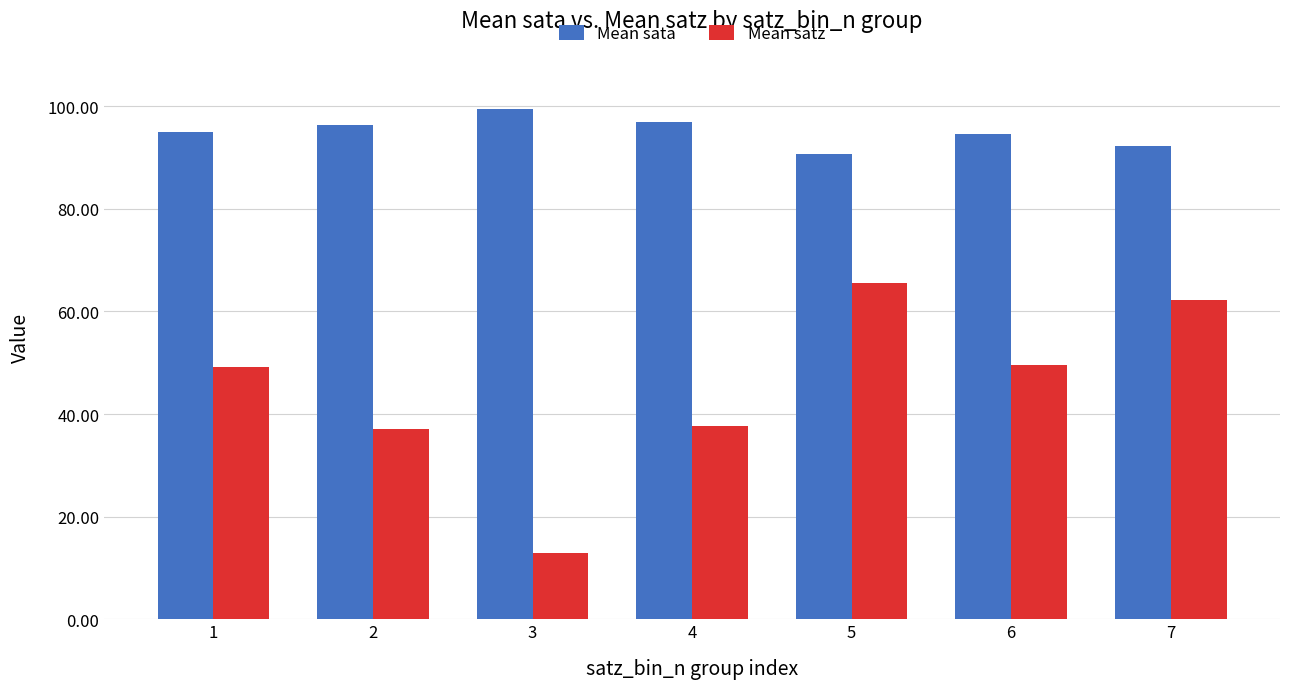

The Mean satz series shows 81.3 at 6. True or false?

False